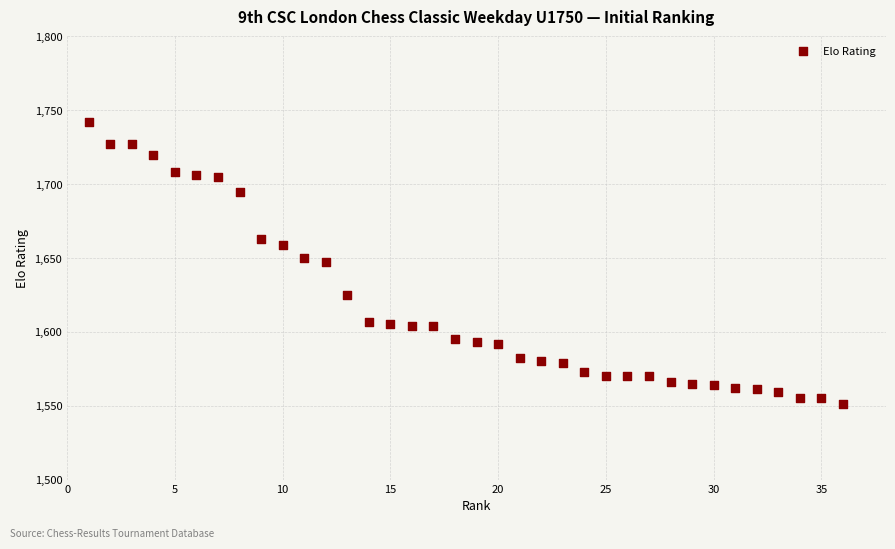

What is the range of X values (max minus min)?

35